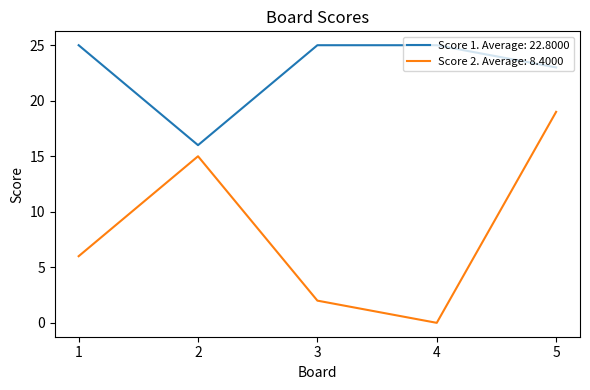

Which series has the widest spread of values?

Score 2. Average: 8.4000